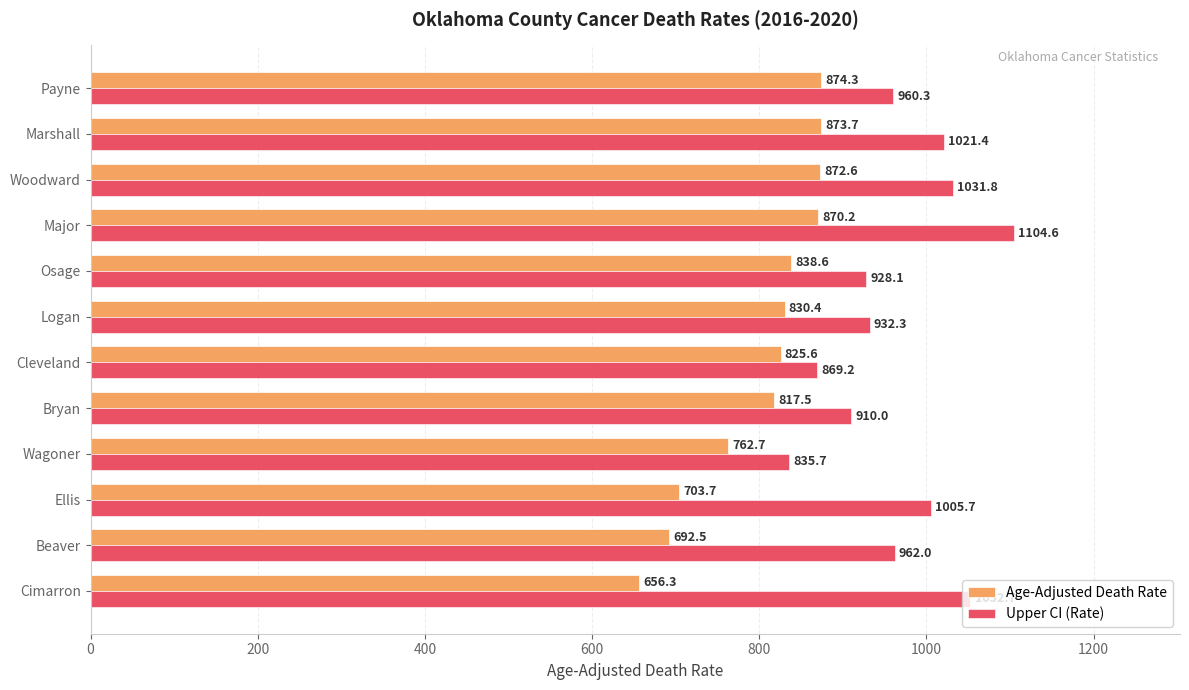

The Age-Adjusted Death Rate series shows 1409.1 at Osage. True or false?

False